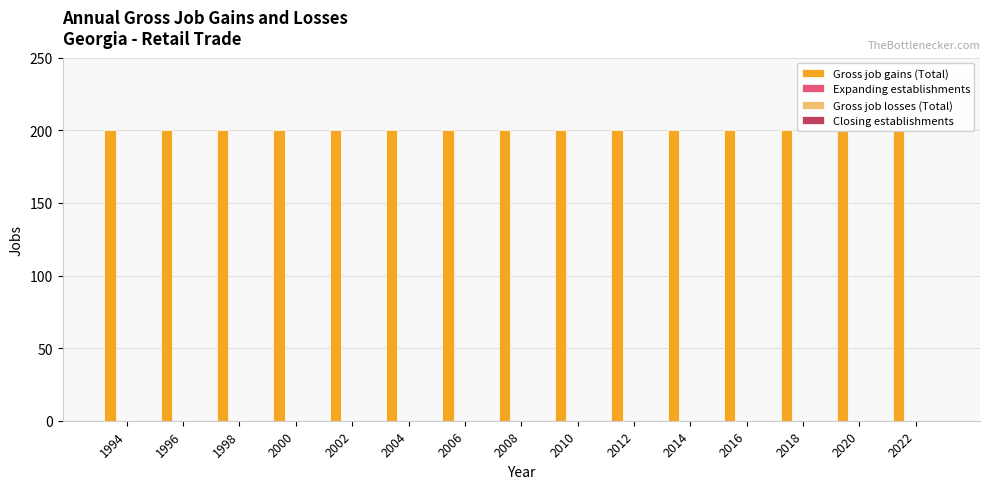

At how many categories does at least one series exceed 3?

15